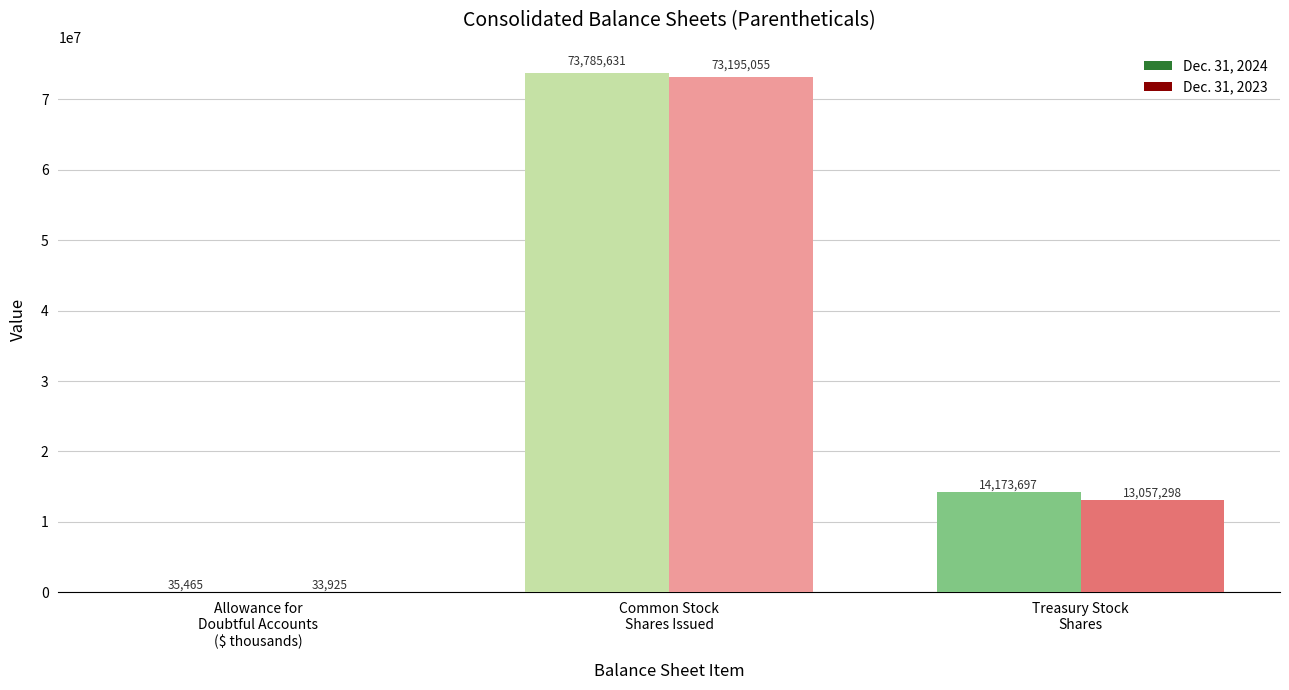

Are the bars horizontal?

No